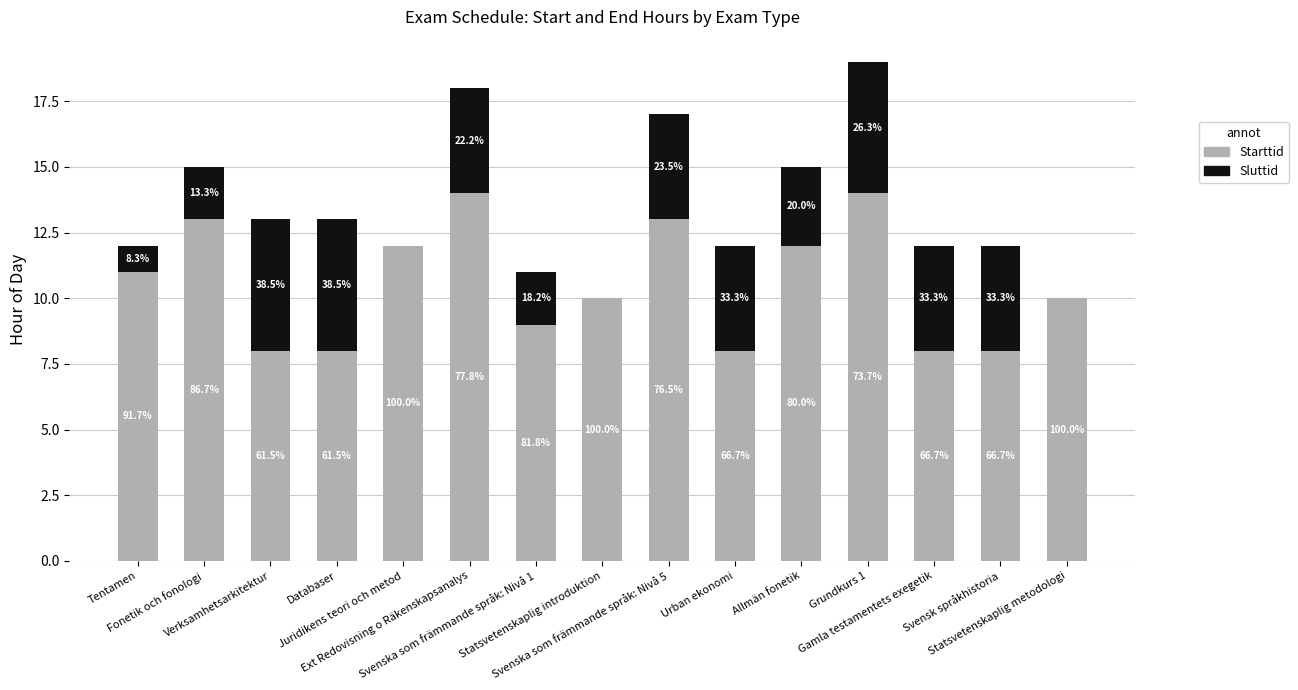

At which label does Sluttid first exceed 4?

Verksamhetsarkitektur